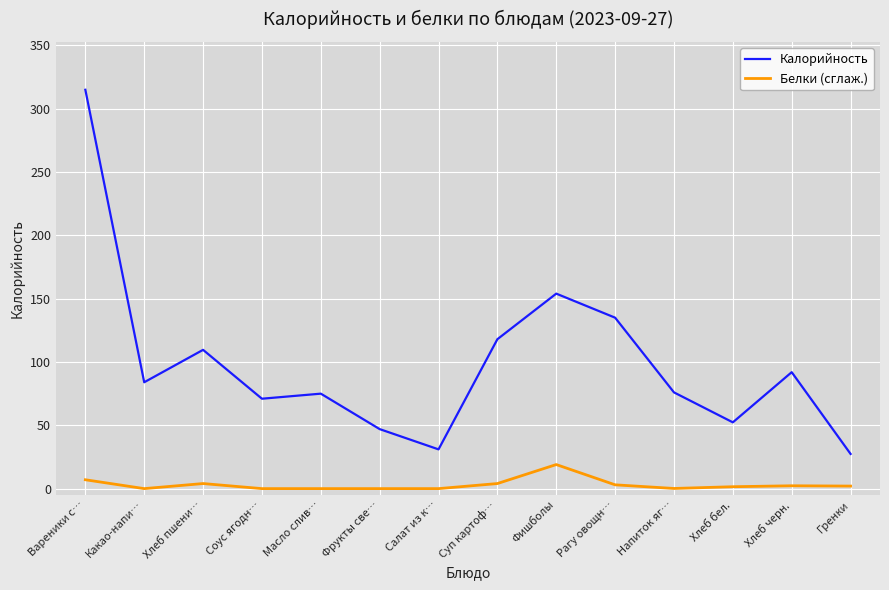

True or false: Белки (сглаж.) and Калорийность intersect in this chart.

False